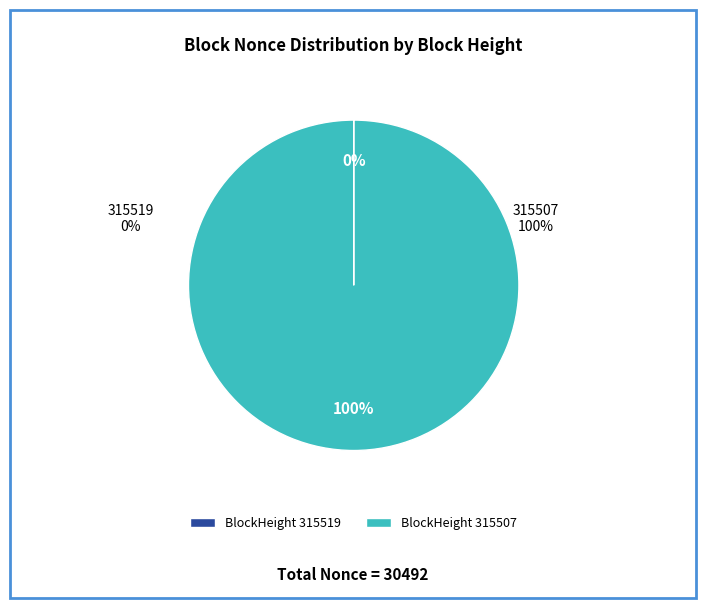

Rank the categories by value from highest to lowest.

315507, 315519